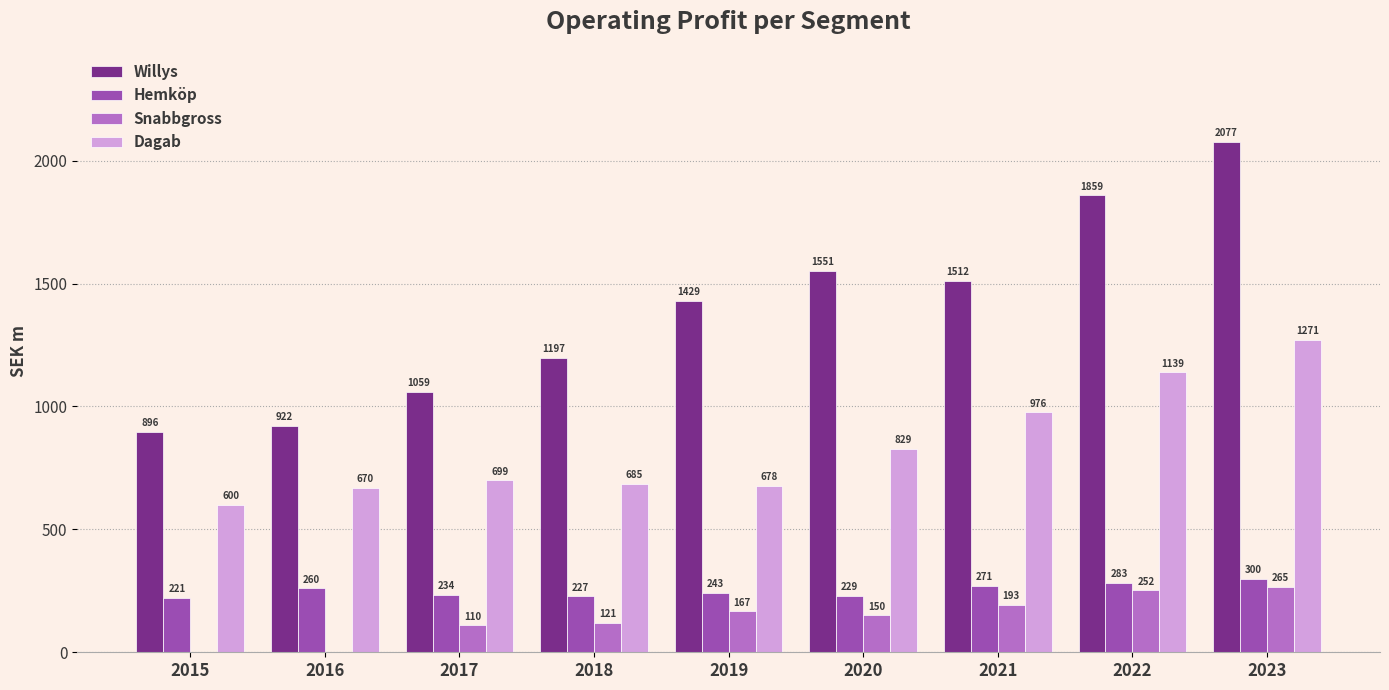

What is the average value of the Willys series?

1389